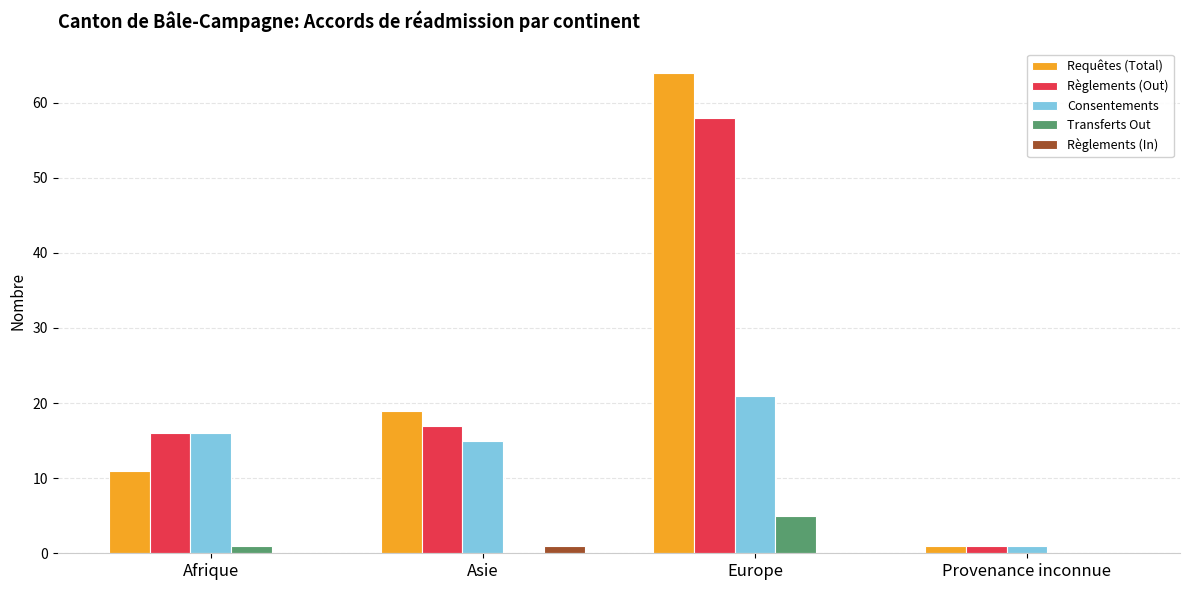

Is it true that Règlements (In) equals 0 at Europe?

True